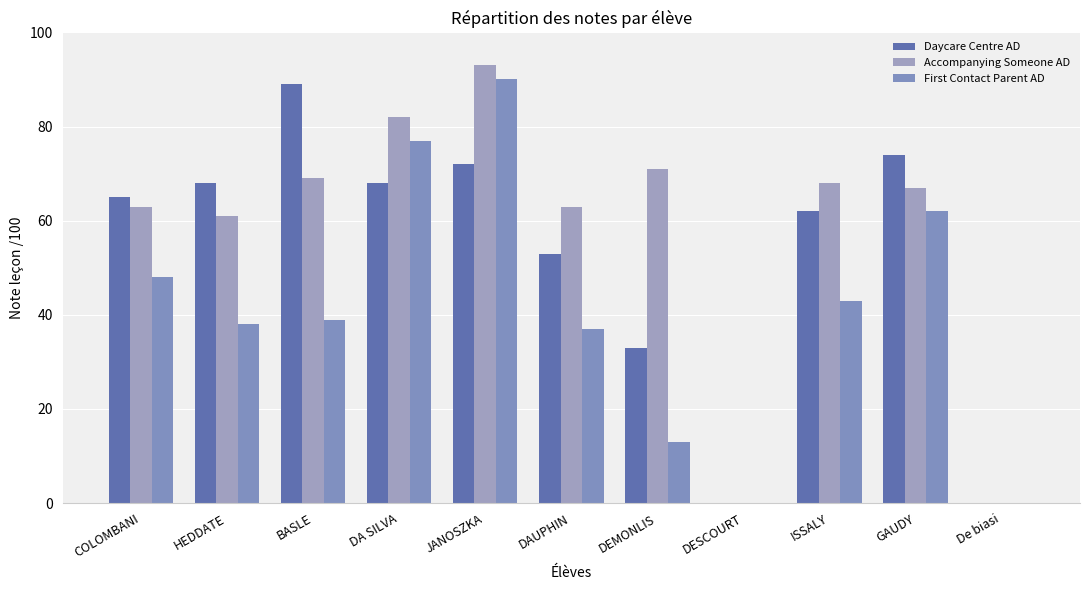

What is the difference between the second highest and minimum values in the Daycare Centre AD series?

74